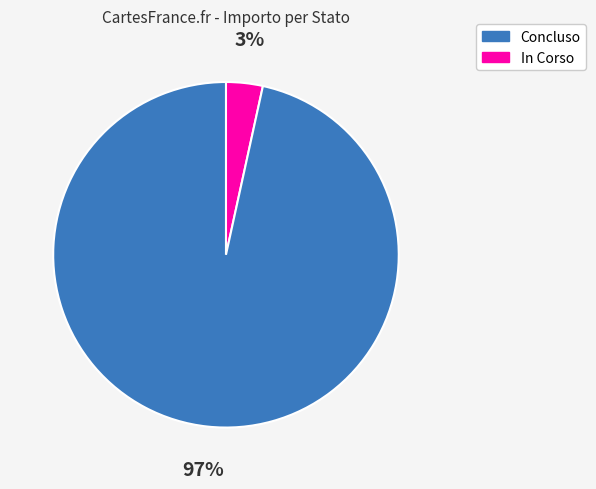

What is the smallest slice in the pie chart?

Concluso